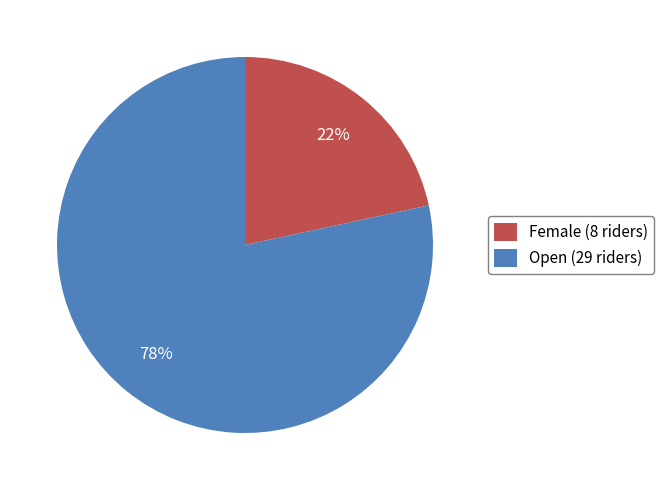

To the nearest percent, what percentage of the pie is Open?

78%